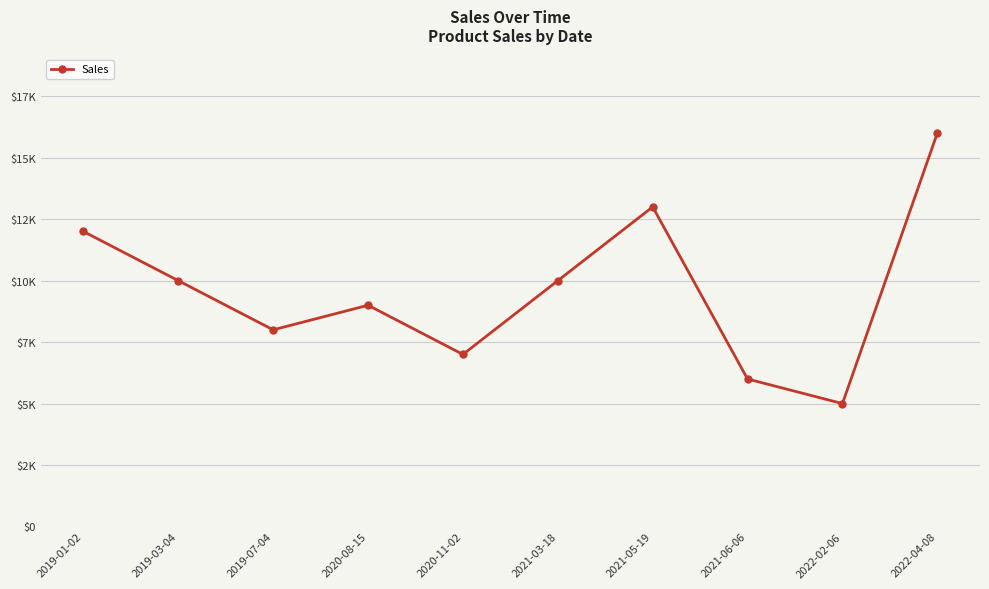

List the labels in order of value, smallest first.

2022-02-06, 2021-06-06, 2020-11-02, 2019-07-04, 2020-08-15, 2019-03-04, 2021-03-18, 2019-01-02, 2021-05-19, 2022-04-08